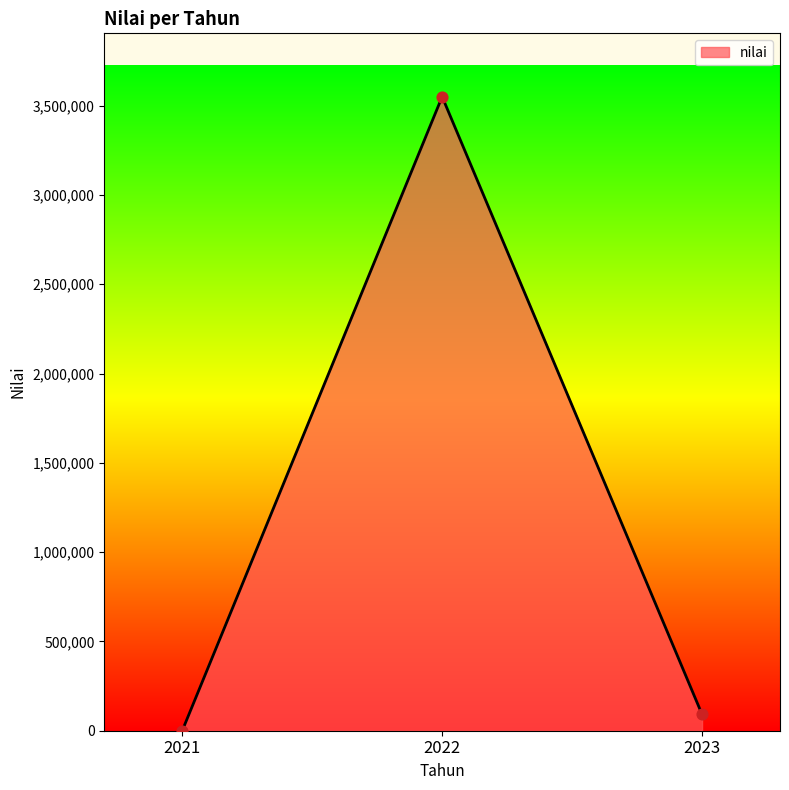

Which has a higher value, 2023 or 2022?

2022